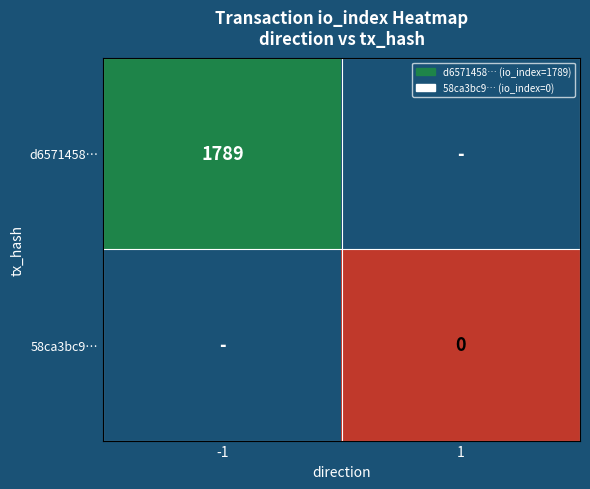

What is the greatest value displayed?

1789.0